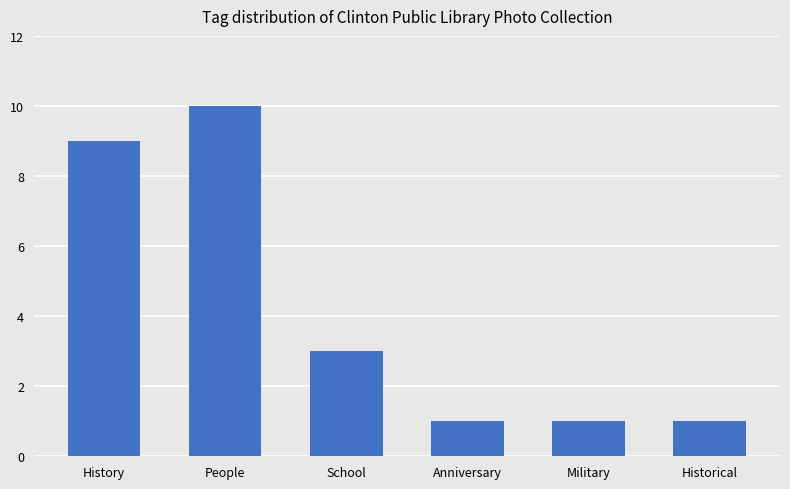

Where is the data nearest to the value 5?

School